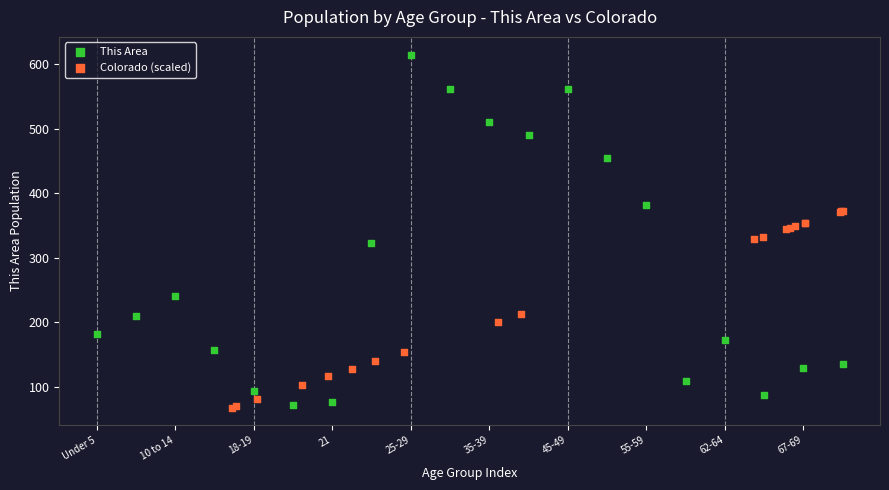

Which series reaches the maximum Y coordinate?

This Area